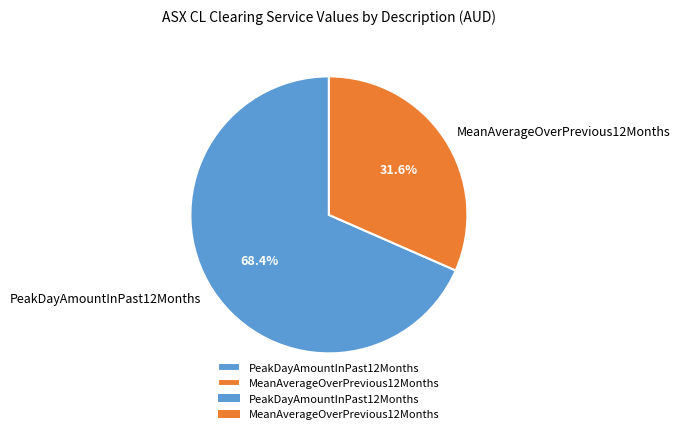

Does PeakDayAmountInPast12Months represent more than half of the total?

Yes